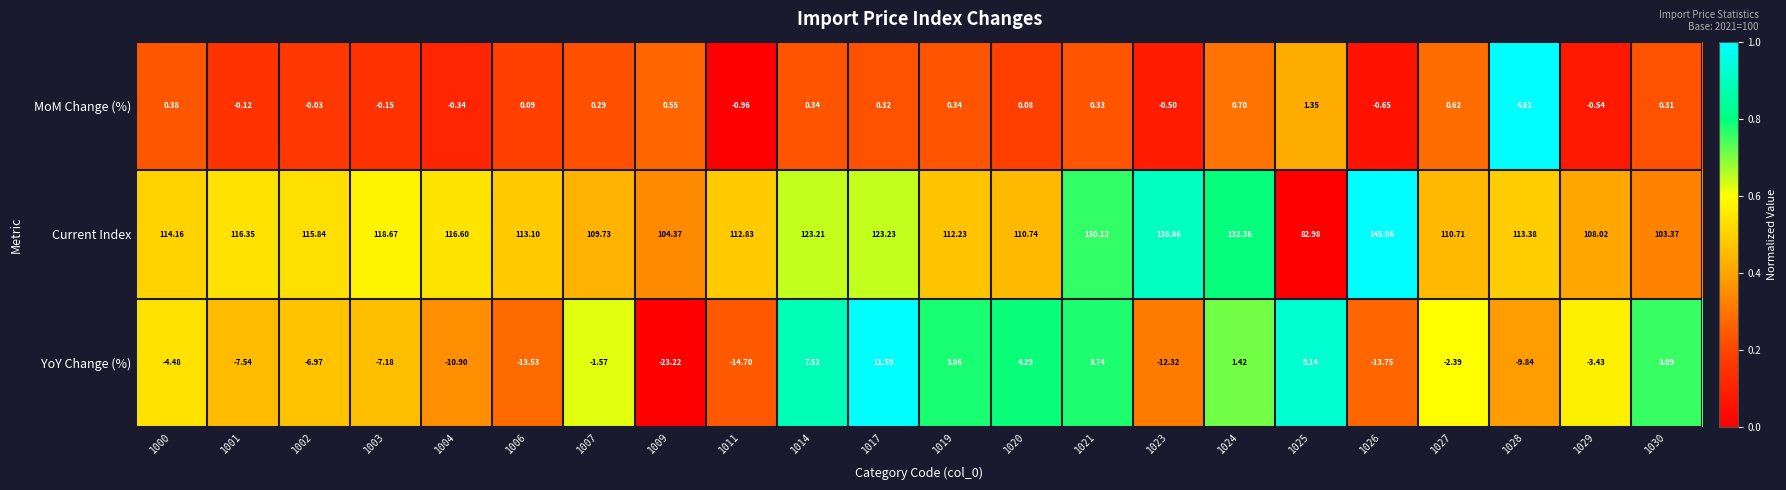

Rank the series by their maximum value, from lowest to highest.

MoM Change (%), YoY Change (%), Current Index